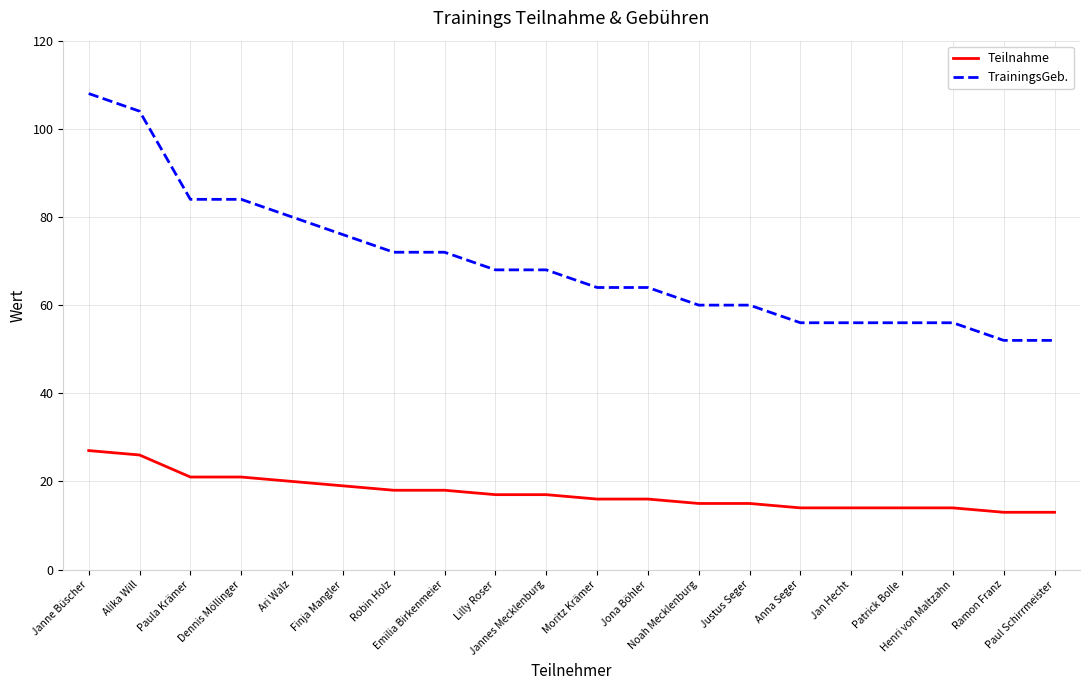

Reading right to left, transcribe all the data shown in this chart.

Teilnahme: Paul Schirrmeister=13	Ramon Franz=13	Henri von Maltzahn=14	Patrick Bolle=14	Jan Hecht=14	Anna Seger=14	Justus Seger=15	Noah Mecklenburg=15	Jona Böhler=16	Moritz Krämer=16	Jannes Mecklenburg=17	Lilly Roser=17	Emilia Birkenmeier=18	Robin Holz=18	Finja Mangler=19	Ari Walz=20	Dennis Möllinger=21	Paula Krämer=21	Alika Will=26	Janne Büscher=27
TrainingsGeb.: Paul Schirrmeister=52	Ramon Franz=52	Henri von Maltzahn=56	Patrick Bolle=56	Jan Hecht=56	Anna Seger=56	Justus Seger=60	Noah Mecklenburg=60	Jona Böhler=64	Moritz Krämer=64	Jannes Mecklenburg=68	Lilly Roser=68	Emilia Birkenmeier=72	Robin Holz=72	Finja Mangler=76	Ari Walz=80	Dennis Möllinger=84	Paula Krämer=84	Alika Will=104	Janne Büscher=108